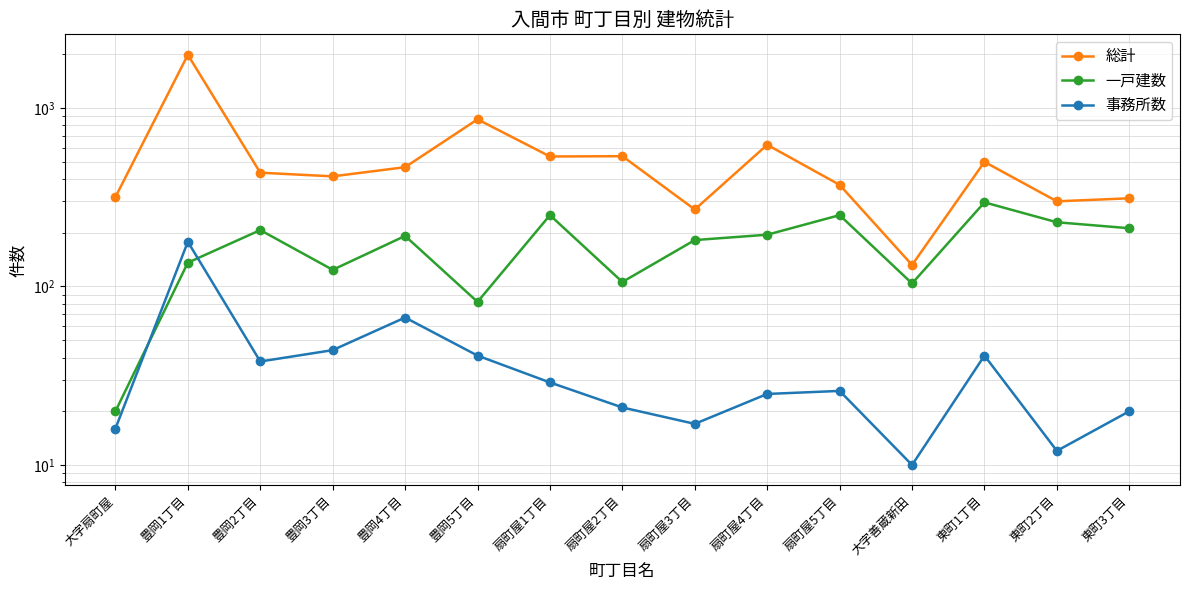

At which label is 総計 closest to 1058?

豊岡5丁目